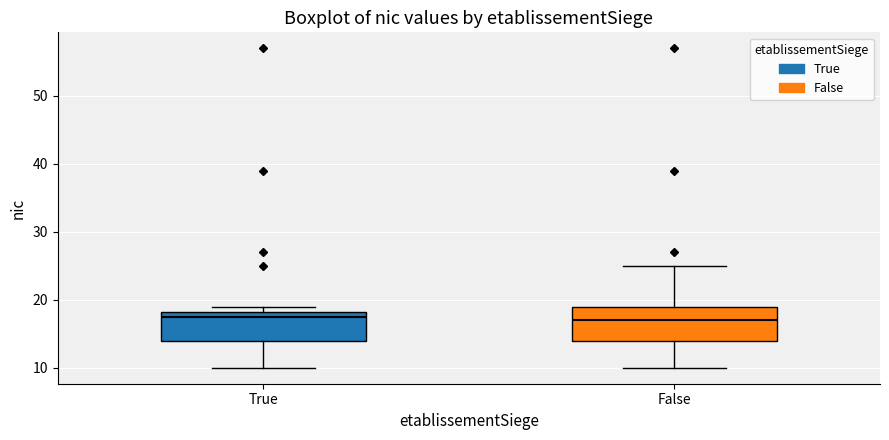

Reading left to right, read every box against the y-axis: the position of its median line, the range the box covers, and the ends of its whiskers. The values are not printed on the chart, so give them approximately, as read against the axis.

True: median 18 (just below the box's upper edge), box 14 to 18, whiskers 10 to 19
False: median 17, box 14 to 19, whiskers 10 to 25